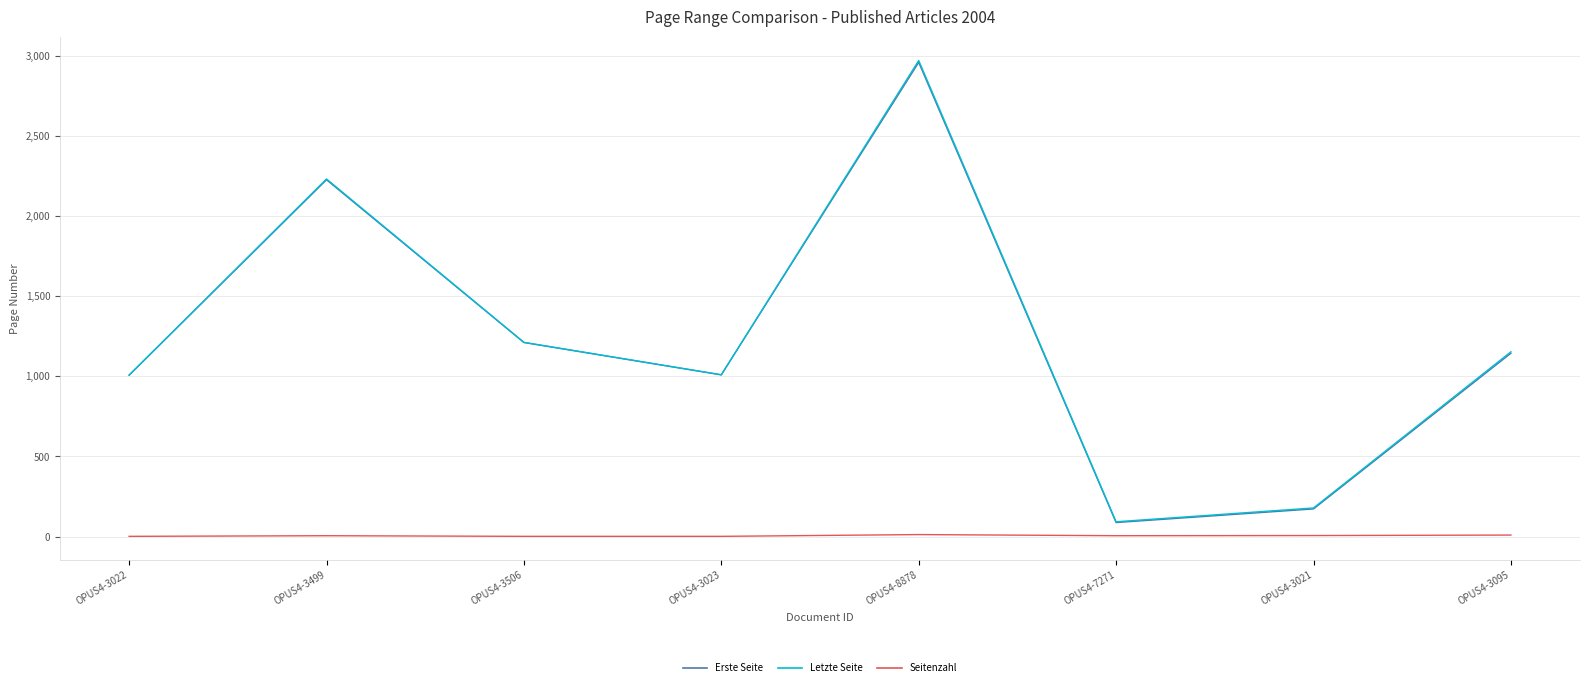

What is the lowest value of the Letzte Seite series?

92